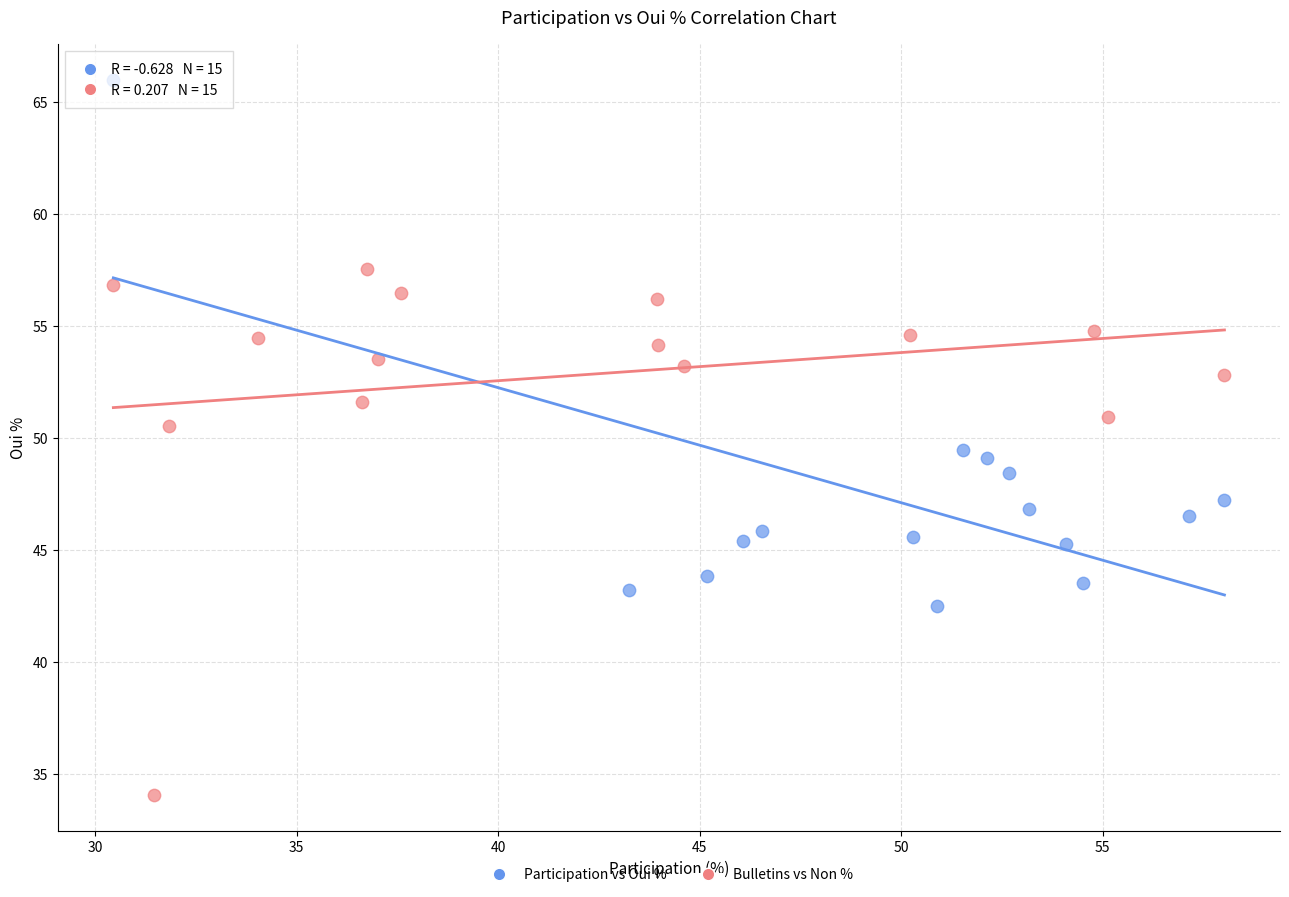

What are all the series names shown in the legend?

Participation vs Oui %, Bulletins vs Non %